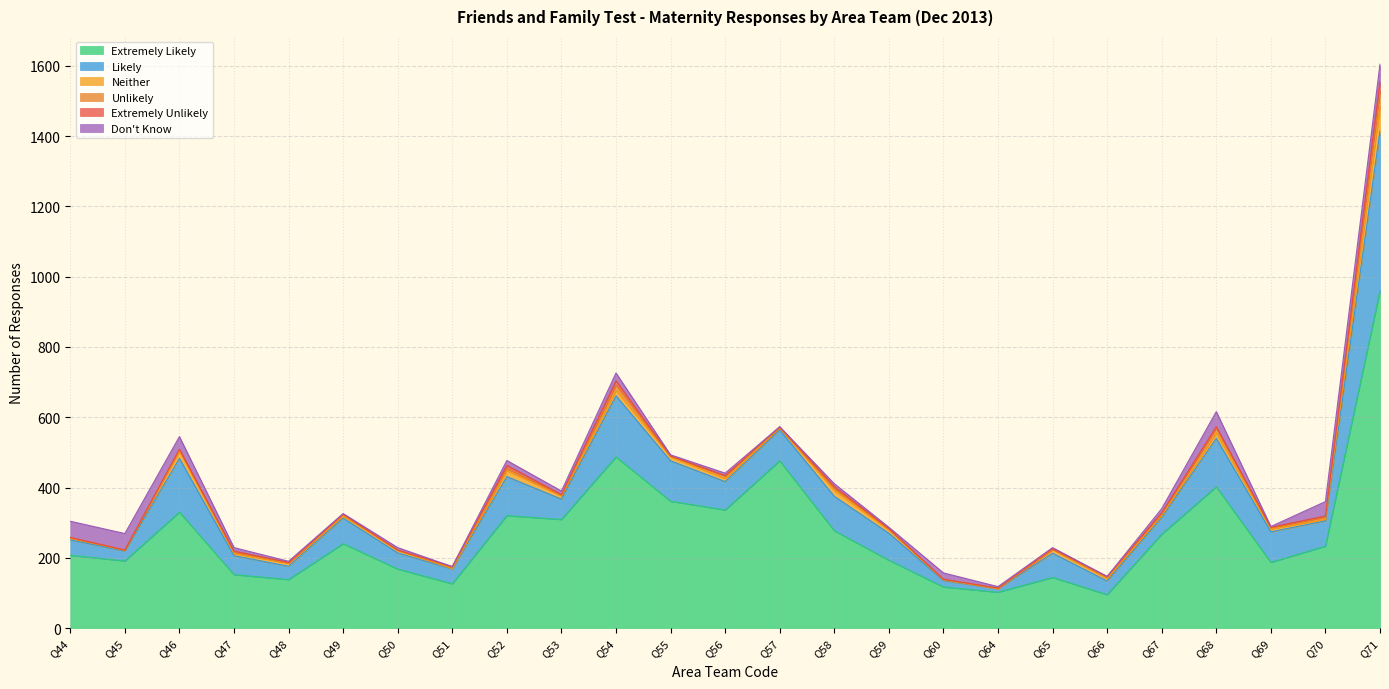

What is the total value across all series at Q68?

616